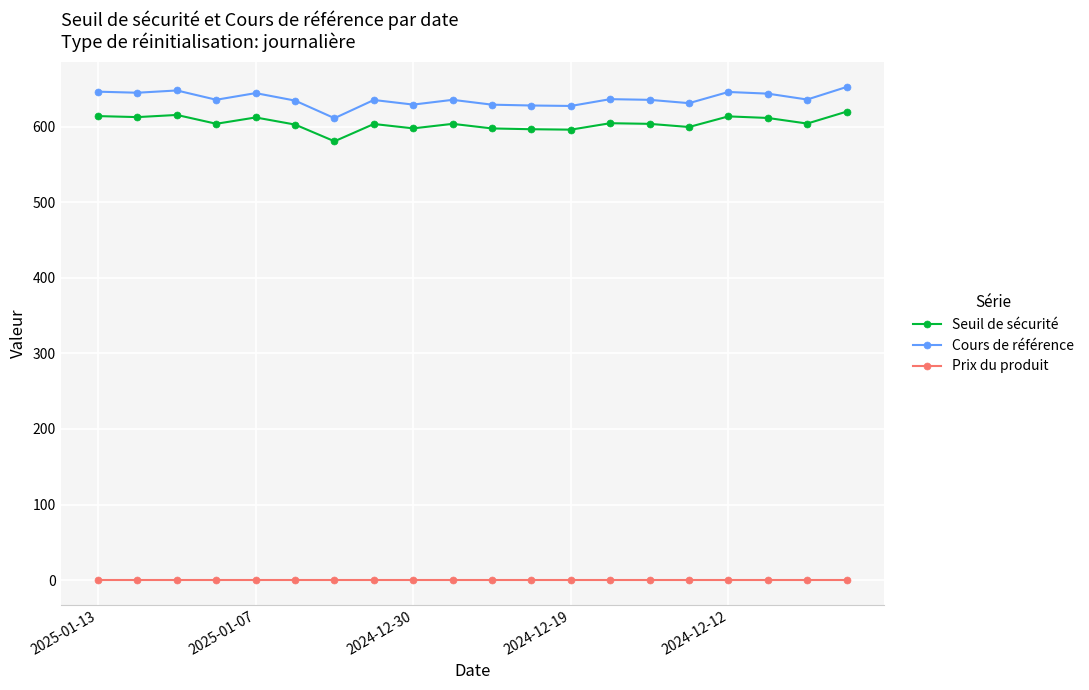

True or false: Cours de référence has more than 2 points higher than both neighbors.

True